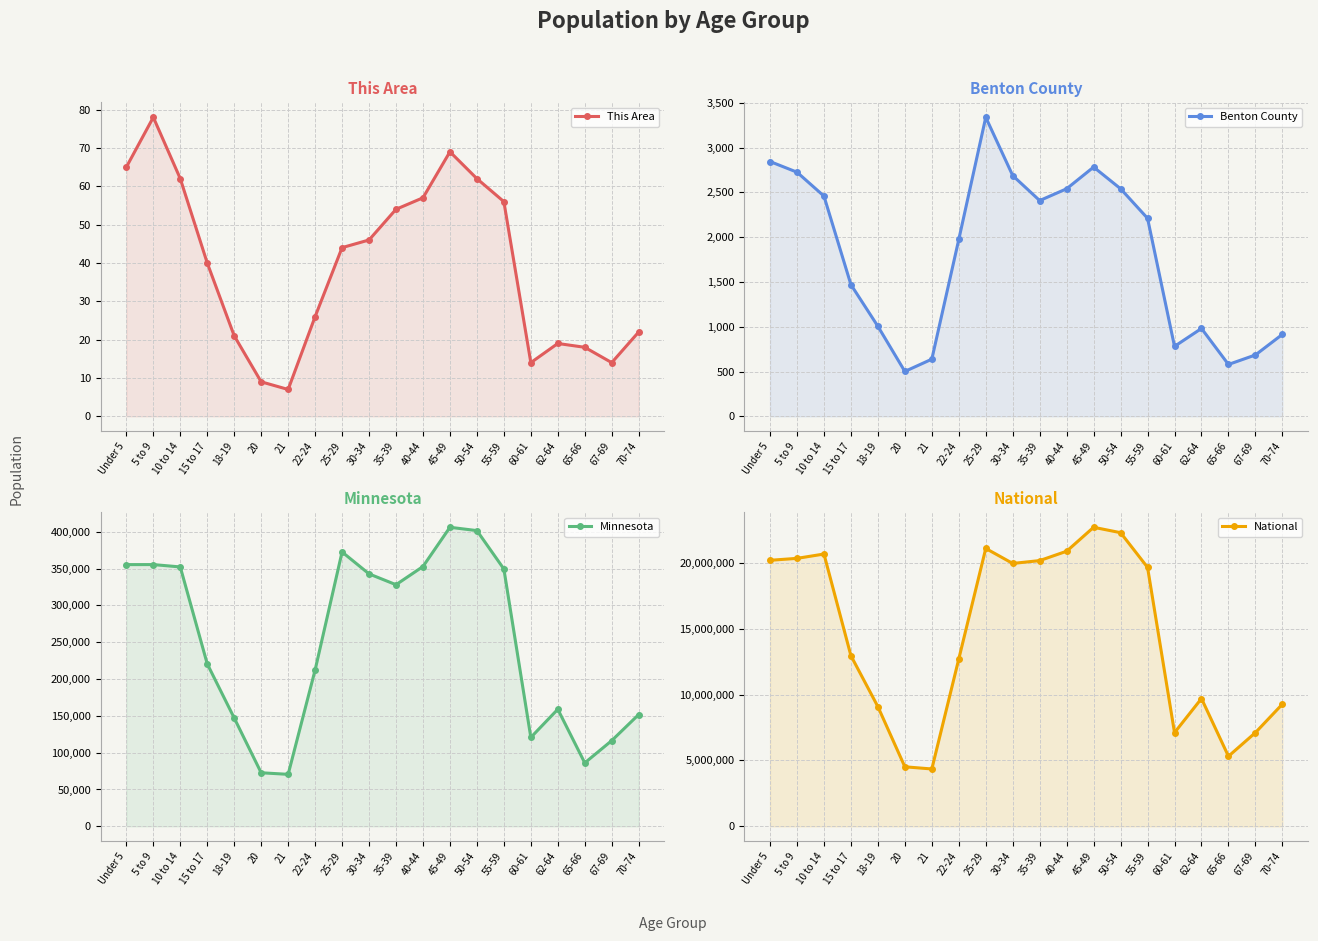

Which series has the widest spread of values?

National